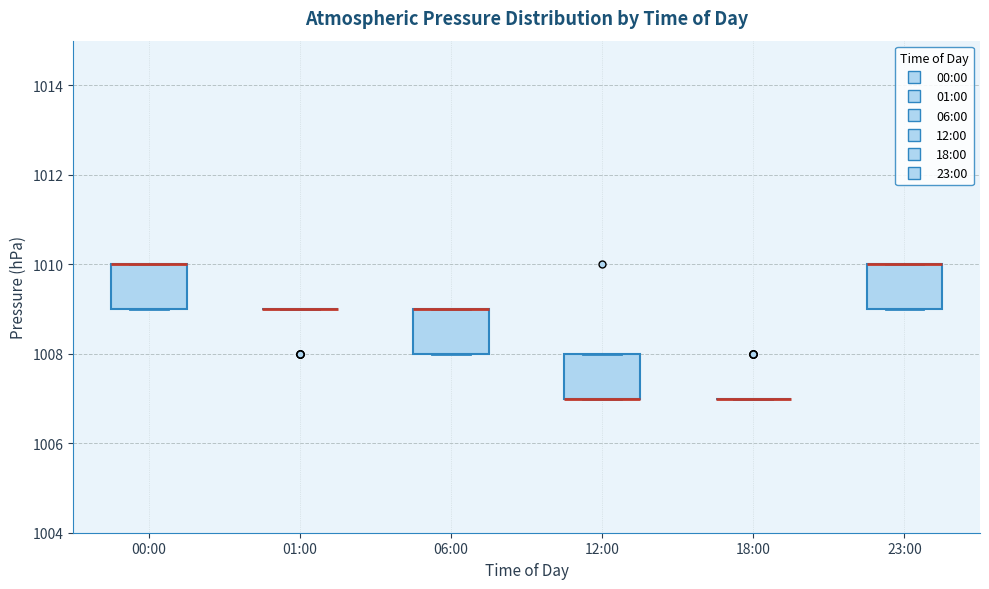

Reading left to right, read every box against the y-axis: the position of its median line, the range the box covers, and the ends of its whiskers. The values are not printed on the chart, so give them approximately, as read against the axis.

00:00: median 1010 (drawn on the box's upper edge), box 1009 to 1010, whiskers 1009 to 1010
01:00: box collapsed to a line at 1009, whiskers 1009 to 1009
06:00: median 1009 (drawn on the box's upper edge), box 1008 to 1009, whiskers 1008 to 1009
12:00: median 1007 (drawn on the box's lower edge), box 1007 to 1008, whiskers 1007 to 1008
18:00: box collapsed to a line at 1007, whiskers 1007 to 1007
23:00: median 1010 (drawn on the box's upper edge), box 1009 to 1010, whiskers 1009 to 1010